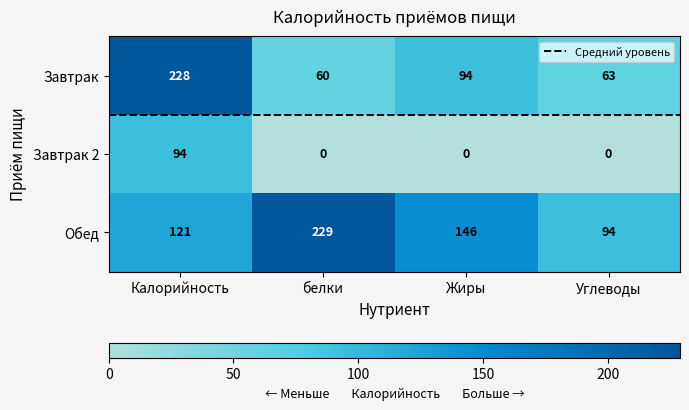

Reading right to left, transcribe all the data shown in this chart.

Завтрак: Углеводы=63	Жиры=94	белки=60	Калорийность=228
Завтрак 2: Углеводы=0	Жиры=0	белки=0	Калорийность=94
Обед: Углеводы=94	Жиры=146	белки=229	Калорийность=121